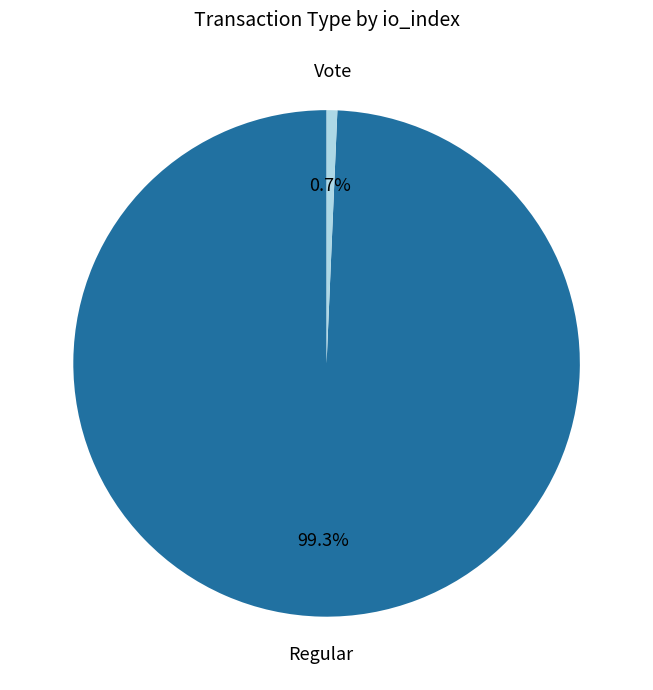

Which category has the biggest portion of the pie?

Regular